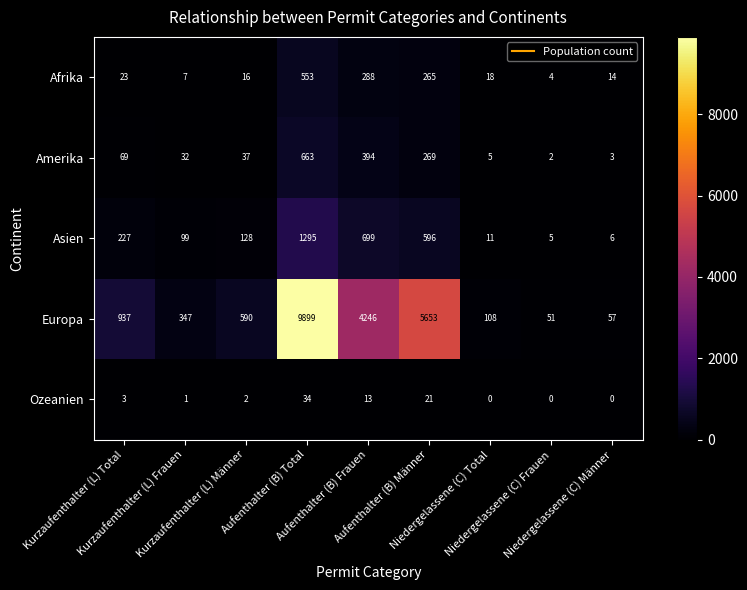

What is the maximum value shown in the chart?

9899